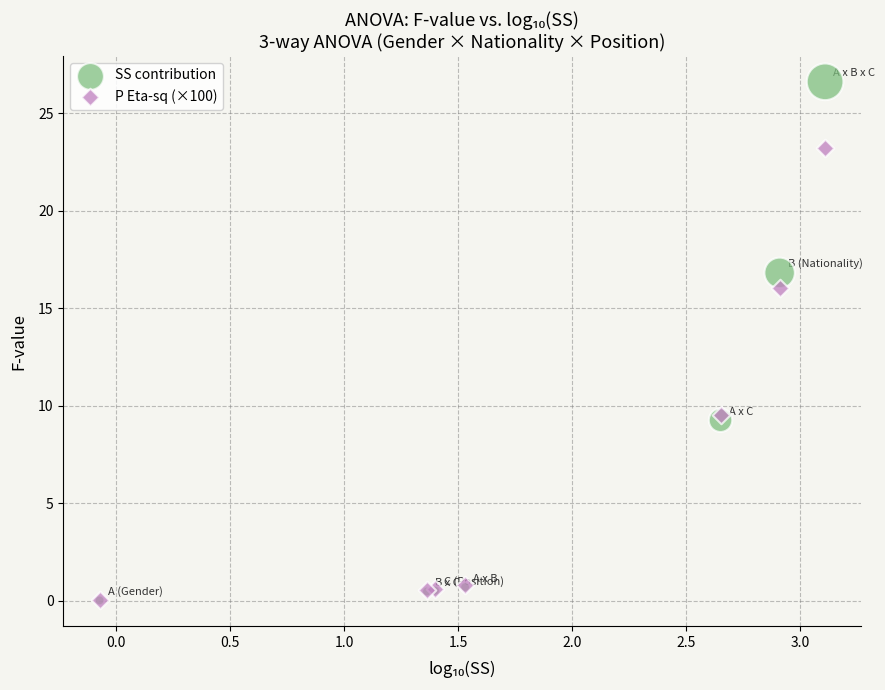

In the SS contribution series, what Y value is closest to 13?

9.3